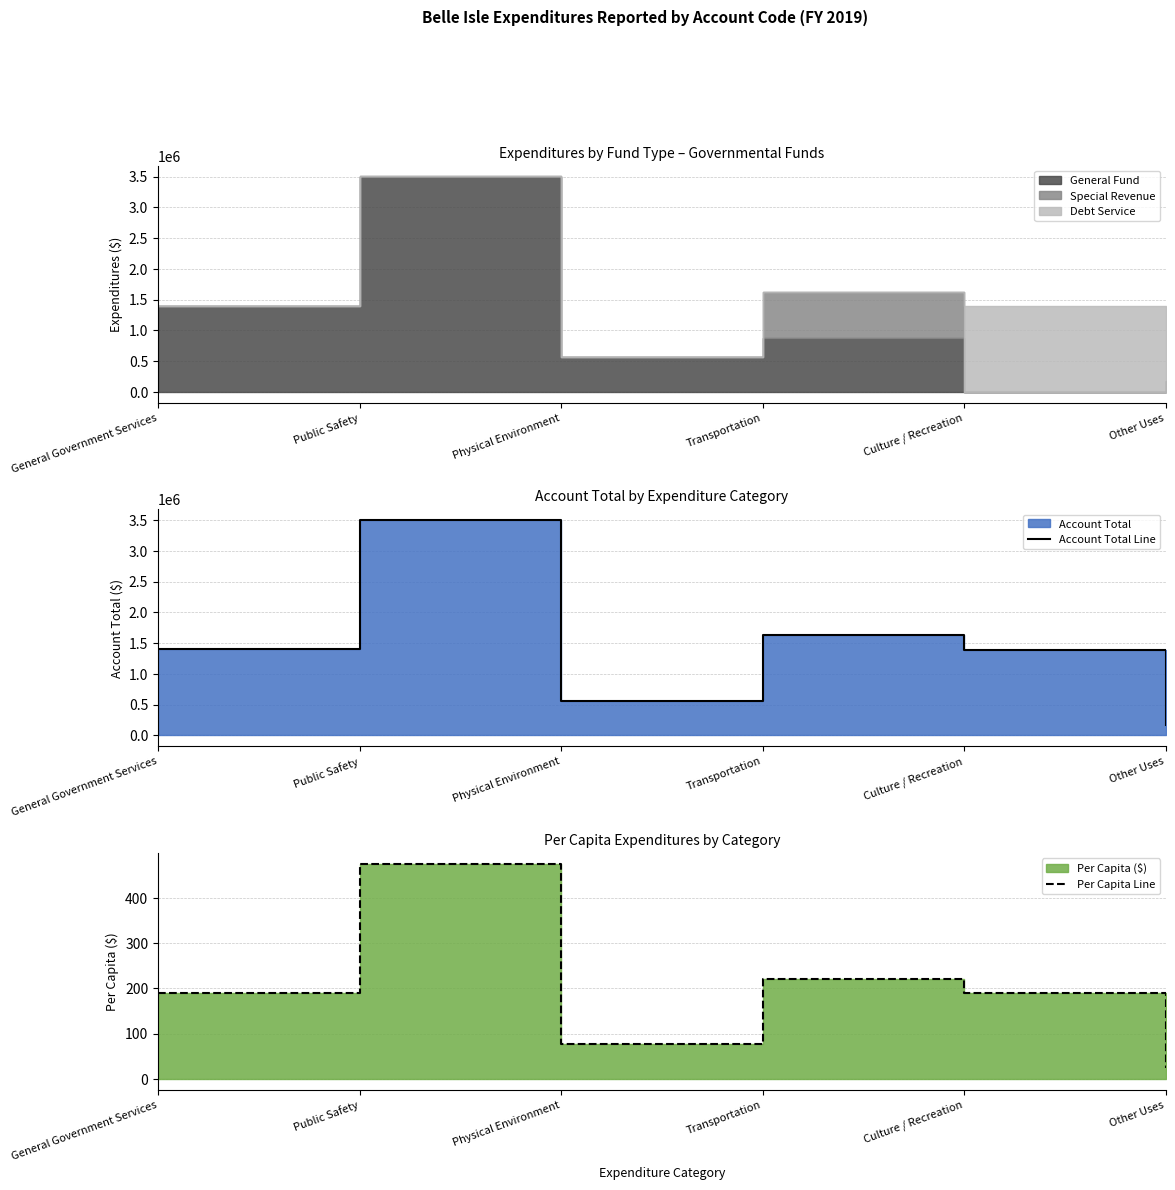

What is the sum of the Account Total Line values at General Government Services and Public Safety?

4902648.0